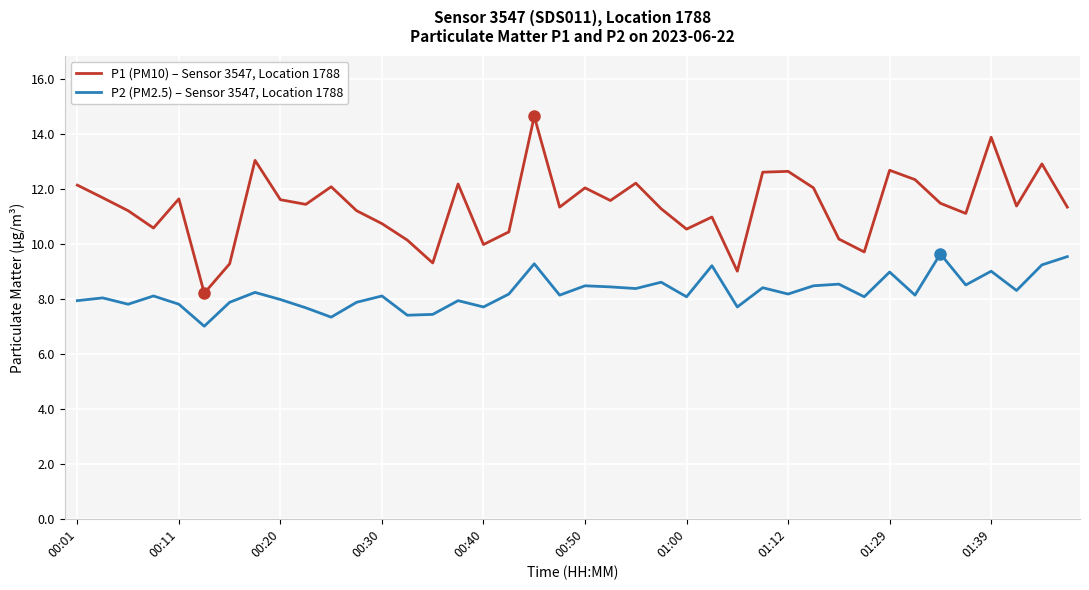

List the series in order of their peak value, lowest first.

P2 (PM2.5) – Sensor 3547, Location 1788, P1 (PM10) – Sensor 3547, Location 1788